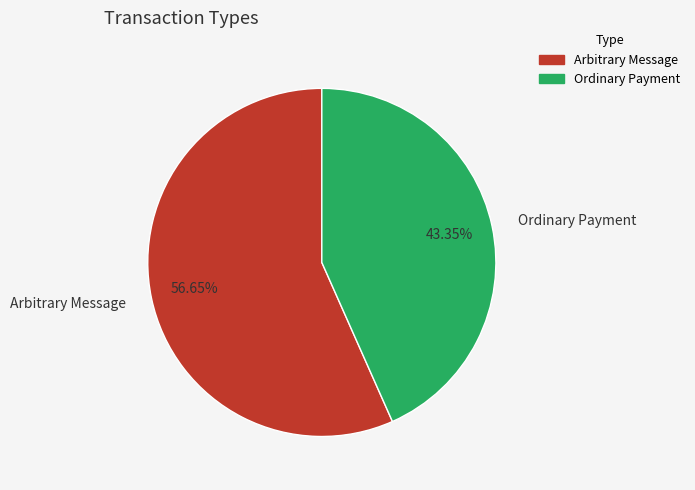

How many segments does this pie chart have?

2